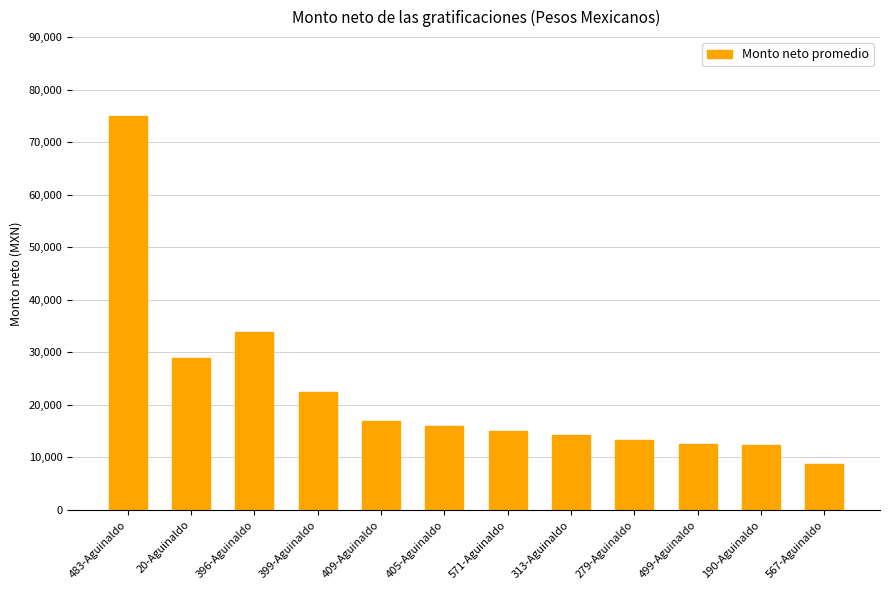

What is the value of the 12th bar from the left?

8839.2